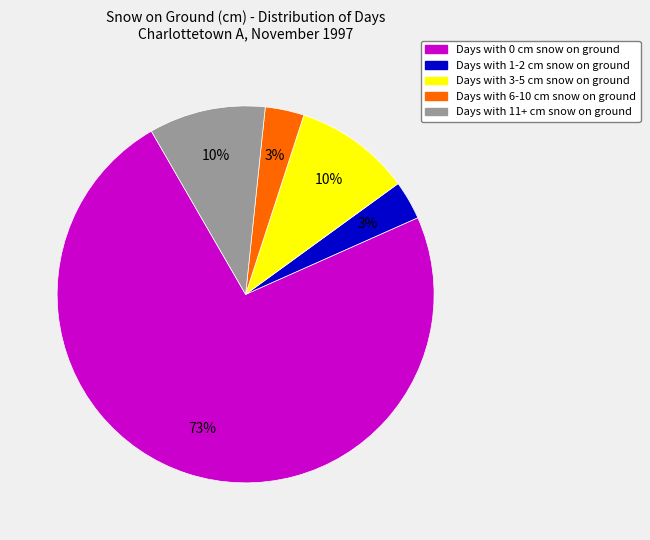

Is there a majority slice in this chart?

Yes